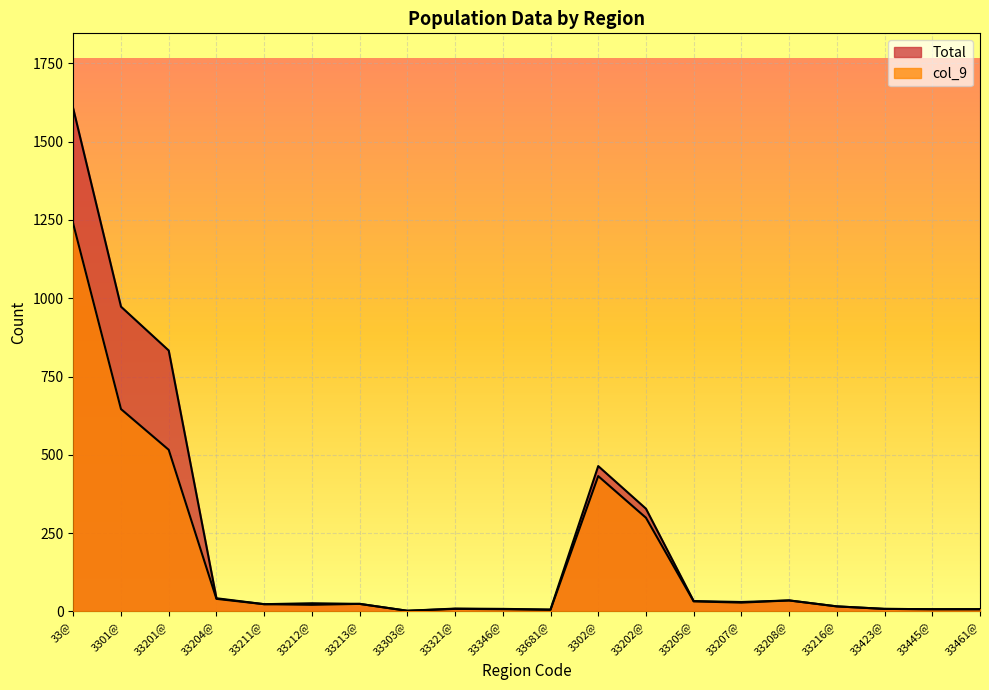

What is the smallest value displayed?

2